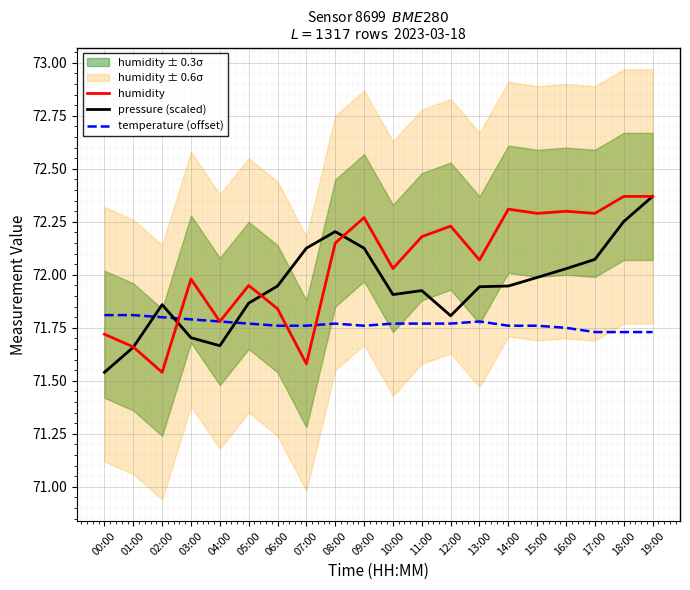

What is the sum of the temperature (offset) values at 07:00 and 15:00?

143.5